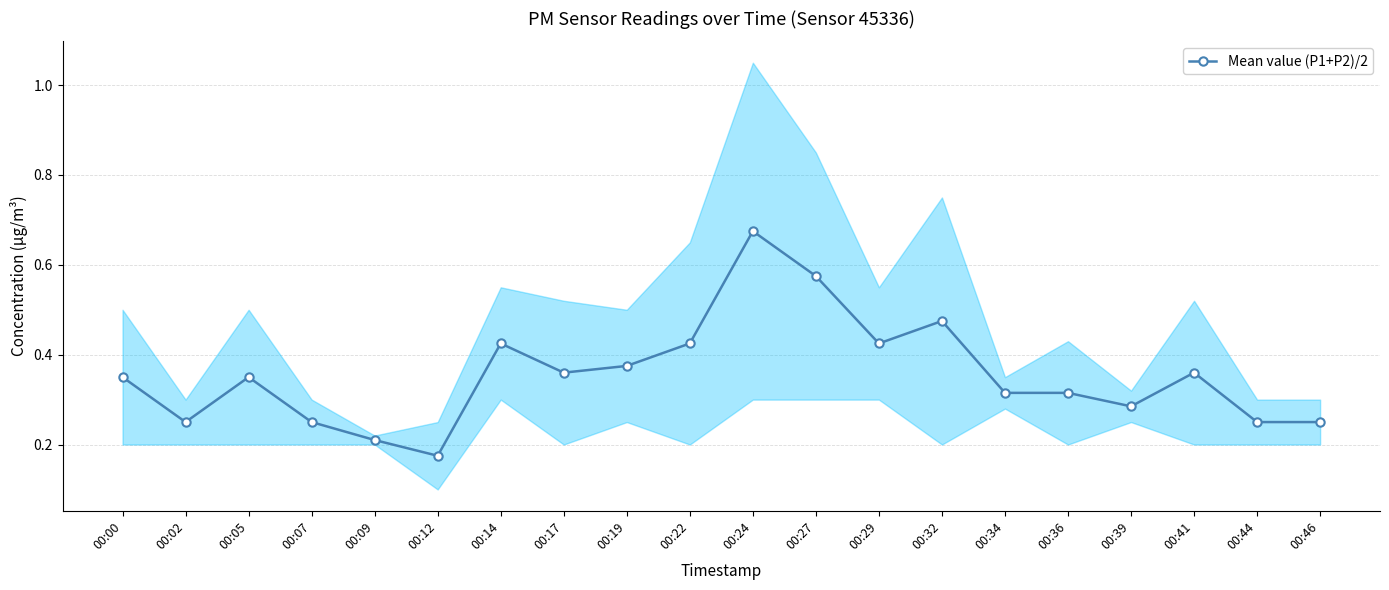

Rank the categories by value from highest to lowest.

00:24, 00:27, 00:32, 00:14, 00:22, 00:29, 00:19, 00:17, 00:41, 00:00, 00:05, 00:34, 00:36, 00:39, 00:02, 00:07, 00:44, 00:46, 00:09, 00:12